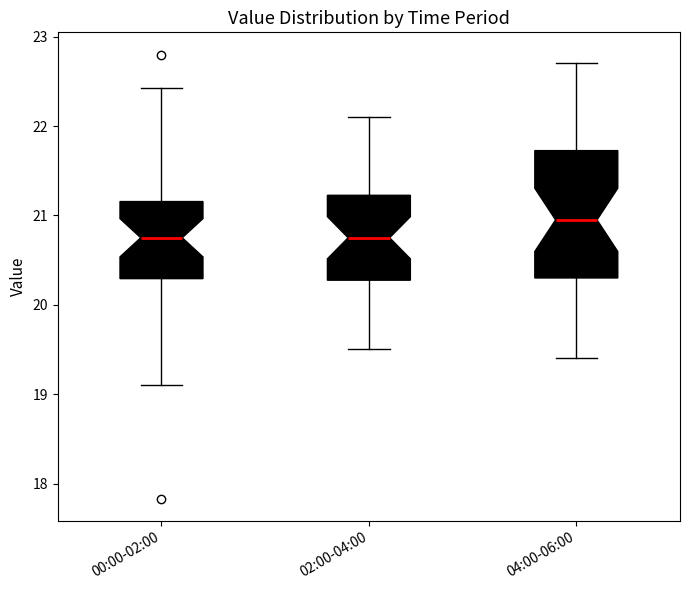

Where does the upper whisker of the box for 00:00-02:00 end on the y-axis? The values are not printed on the chart, so give them approximately, as read against the axis.

22.4